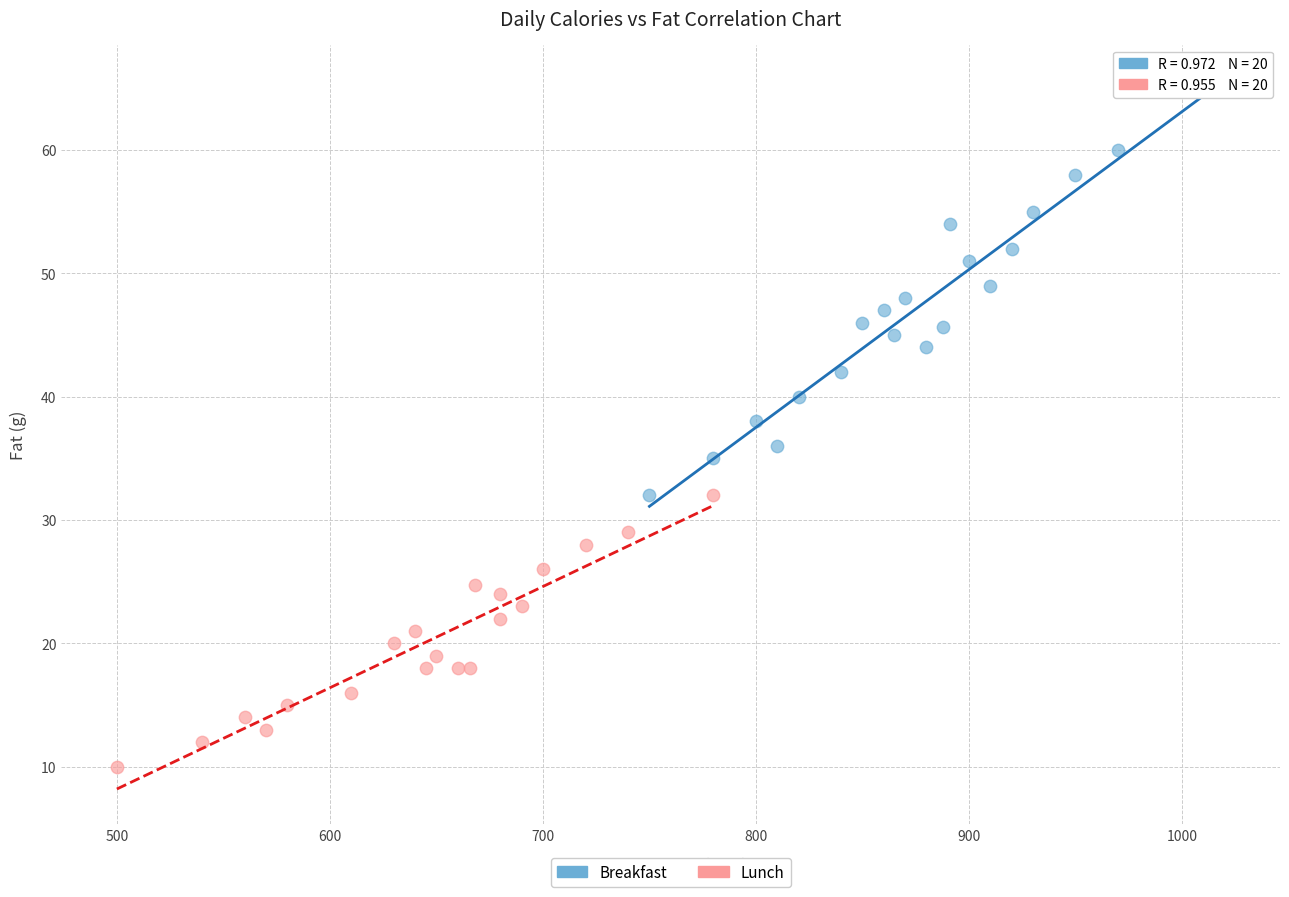

Which series reaches the minimum Y coordinate?

Lunch